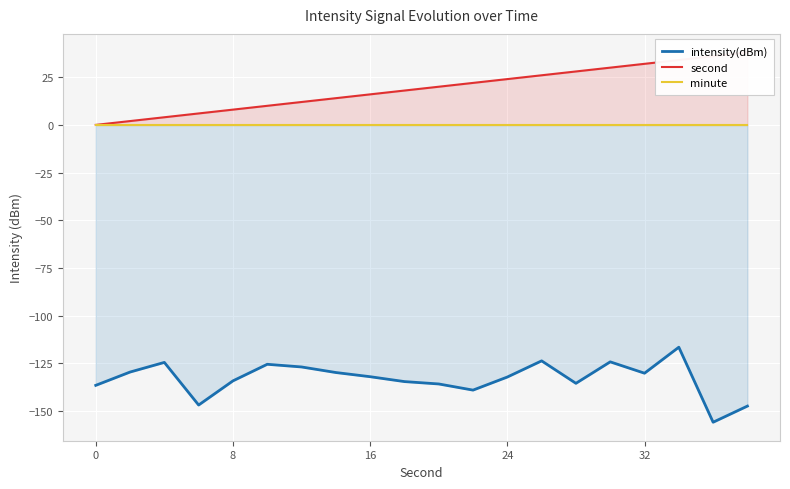

Which series has the largest total across all categories?

second